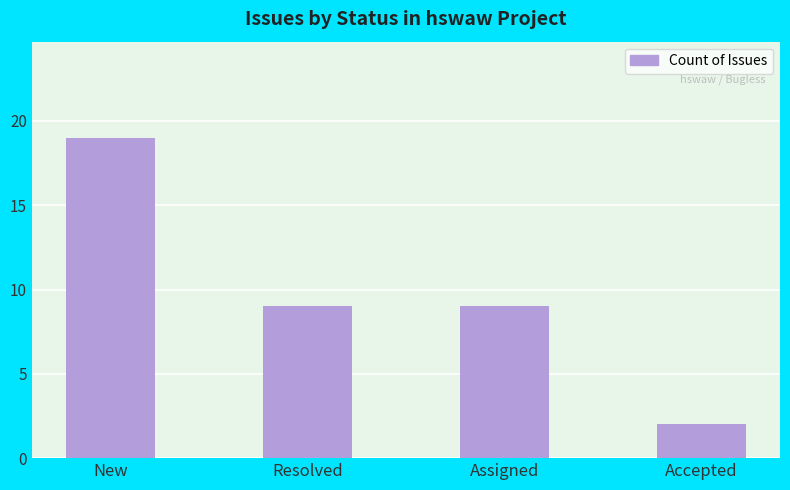

What is the label of the 4th bar from the left?

Accepted